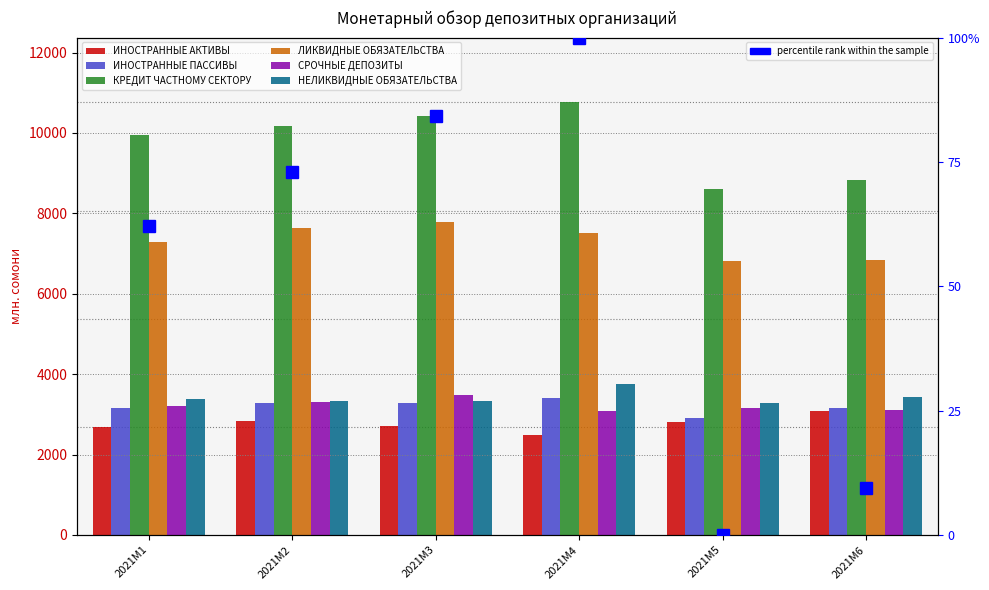

What is the approximate value of ИНОСТРАННЫЕ АКТИВЫ at 2021M1?

2691.8